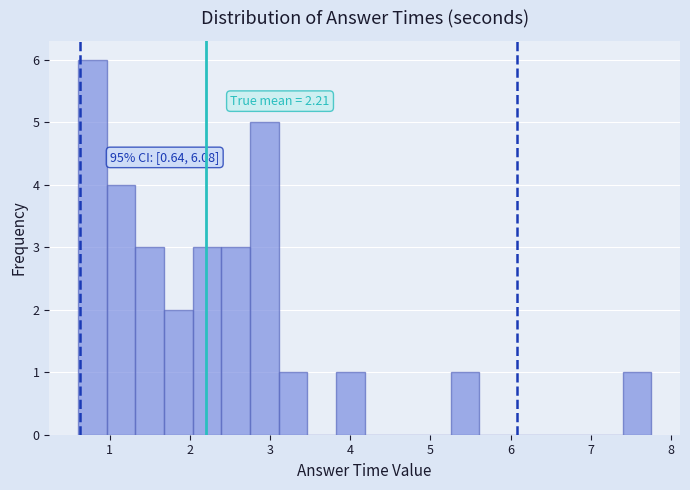

Around what value on the x-axis is the tallest bar? Give the approximate position of its centre, as read against the axis.

0.8